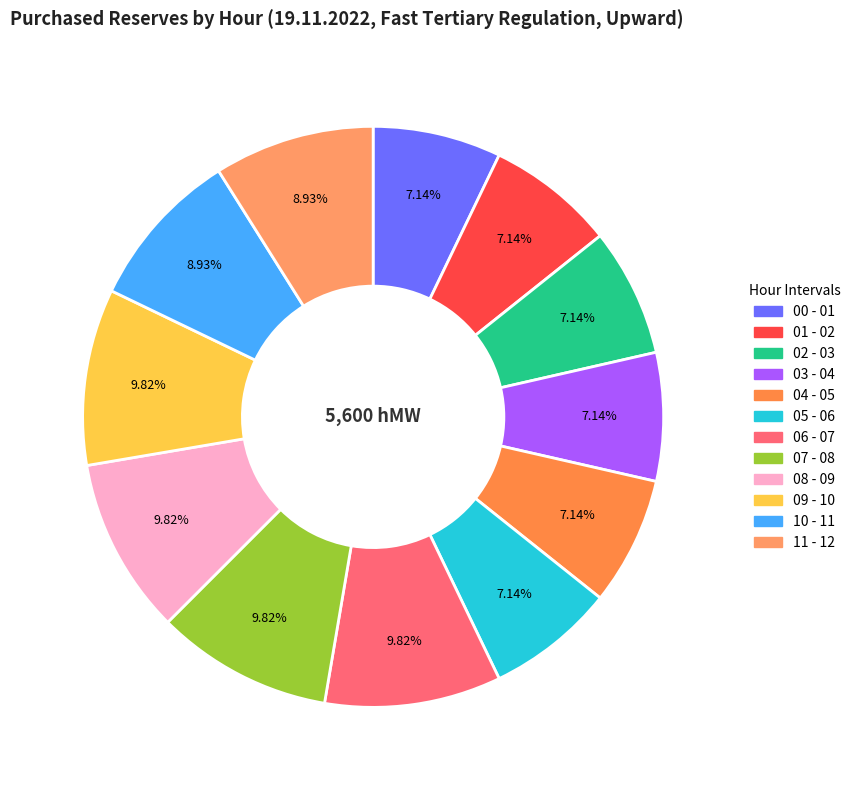

Rank the categories by value from lowest to highest.

00 - 01, 01 - 02, 02 - 03, 03 - 04, 04 - 05, 05 - 06, 10 - 11, 11 - 12, 06 - 07, 07 - 08, 08 - 09, 09 - 10